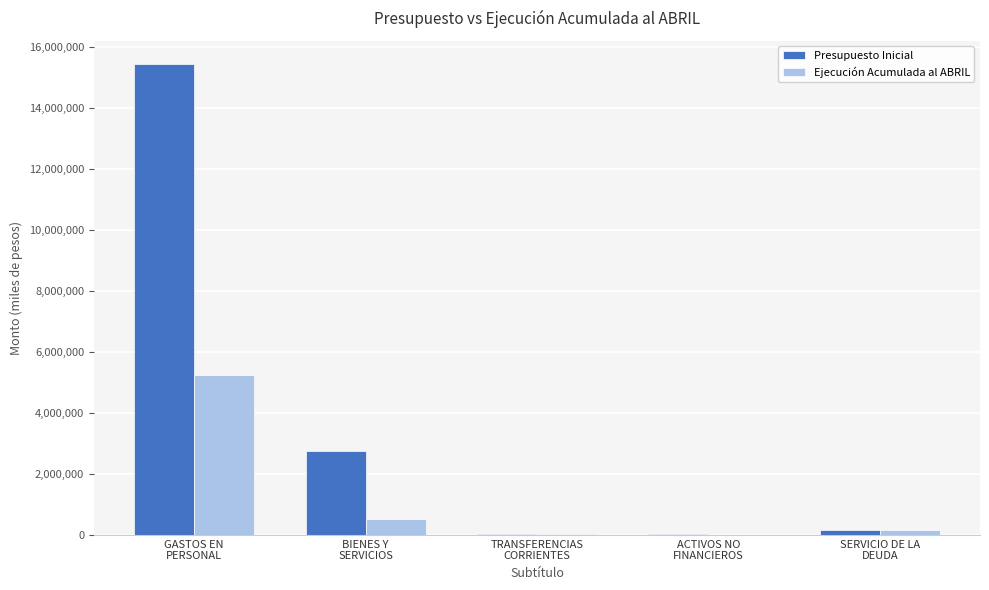

What is the greatest value displayed?

15445366